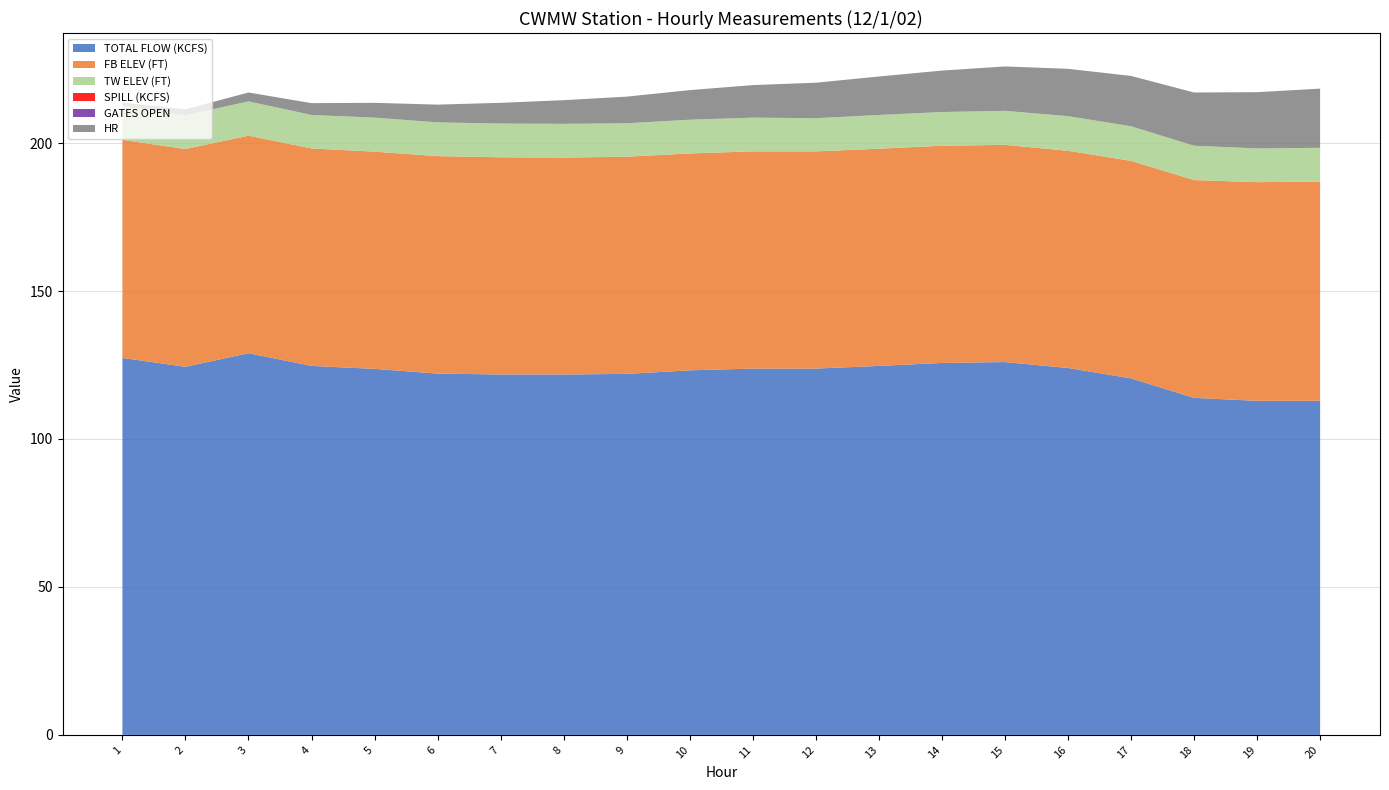

What is the total value across all series at 1?

213.7